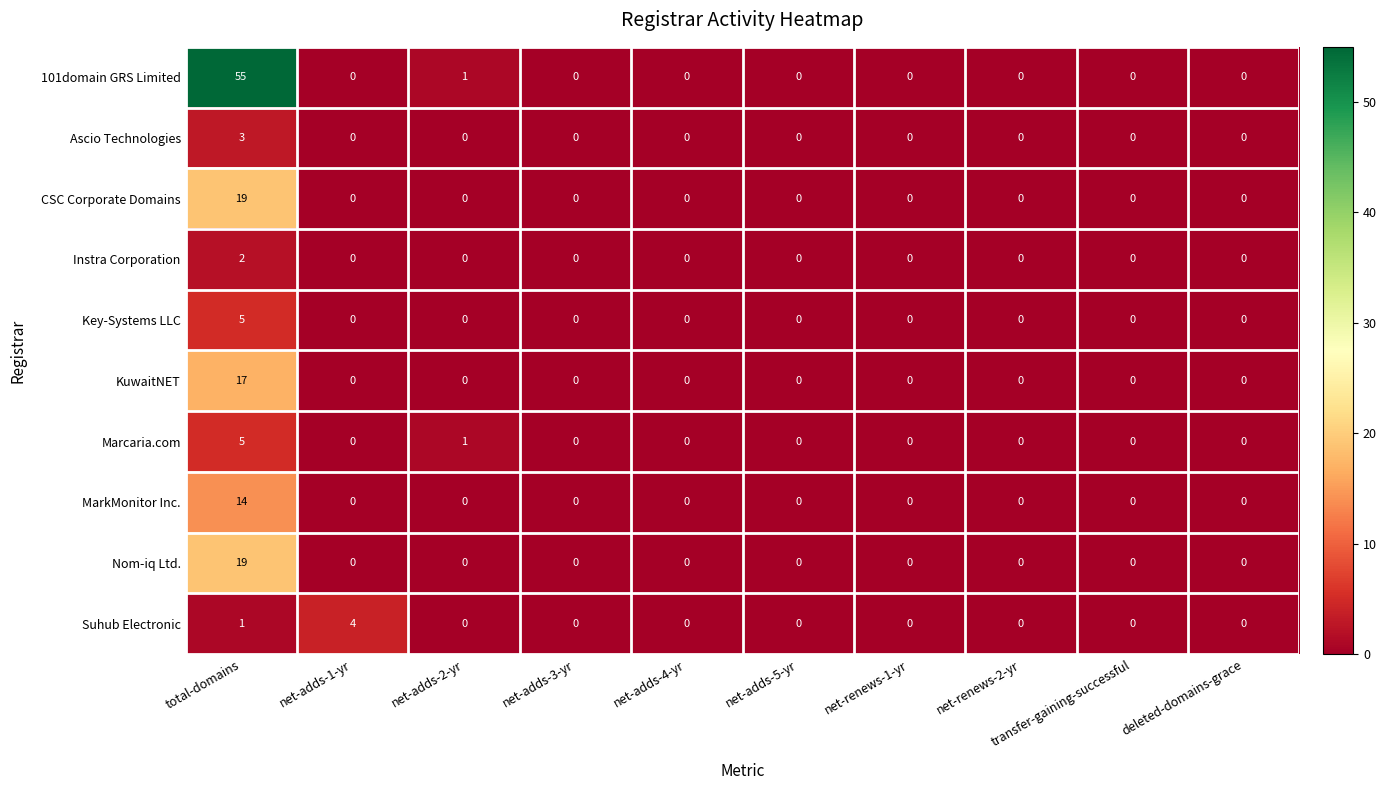

Which series has the largest total across all categories?

101domain GRS Limited